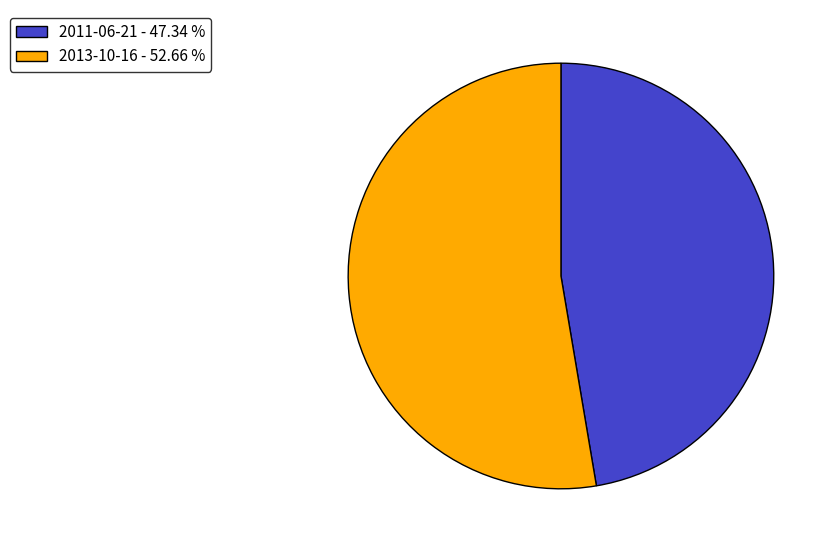

How many segments does this pie chart have?

2